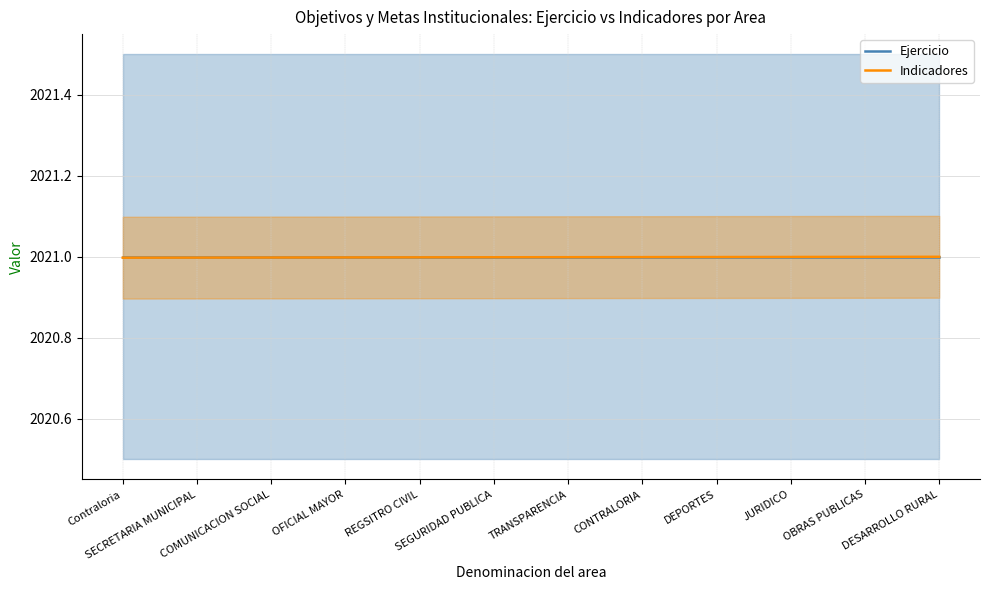

The Indicadores series shows 2021.0 at DESARROLLO RURAL. True or false?

True